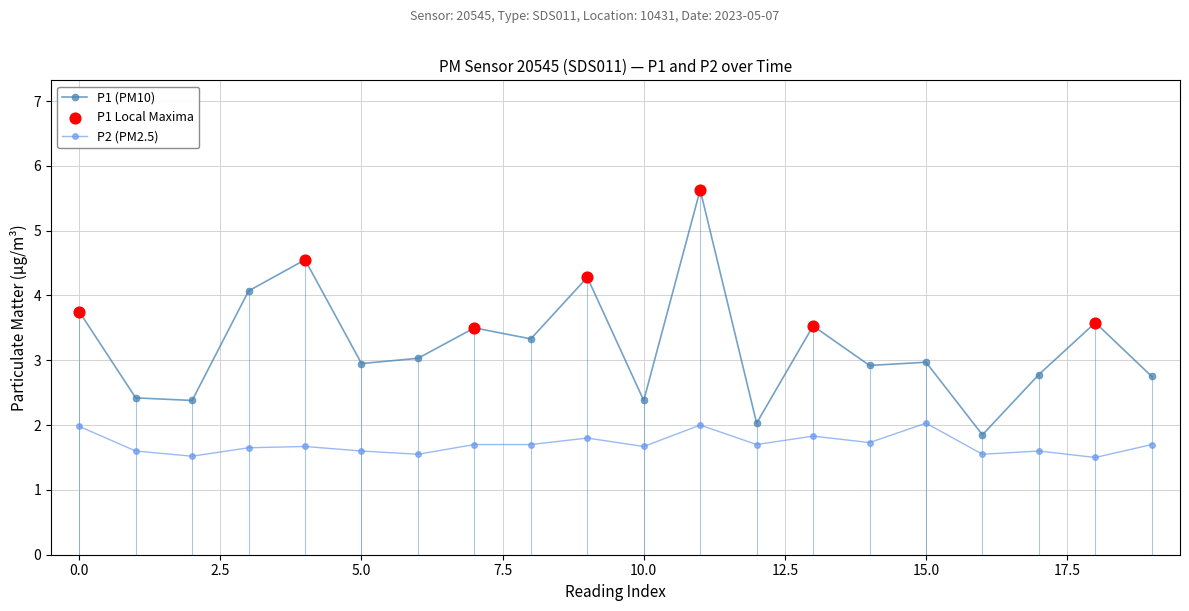

At which category is the sum across all series the highest?

11:00